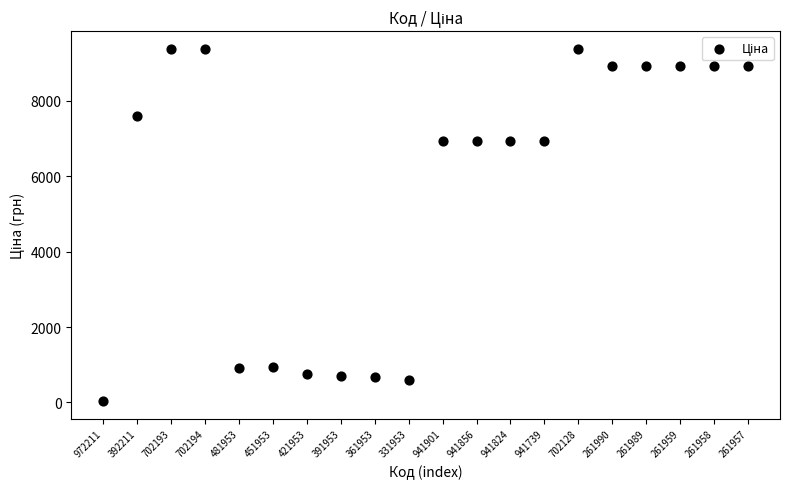

What is the range of Y values (max minus min)?

9351.9